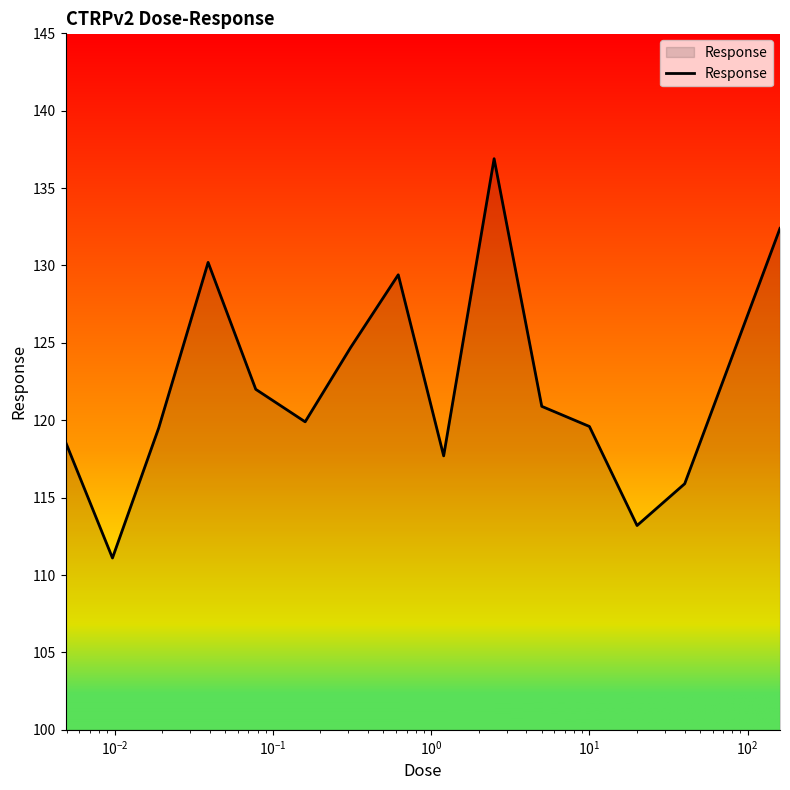

What is the difference between the maximum and minimum values?

25.8